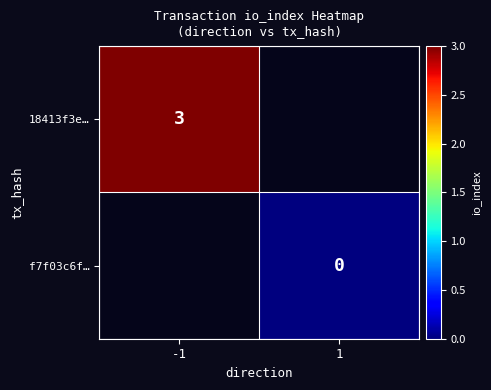

How many data points does each series have?

2